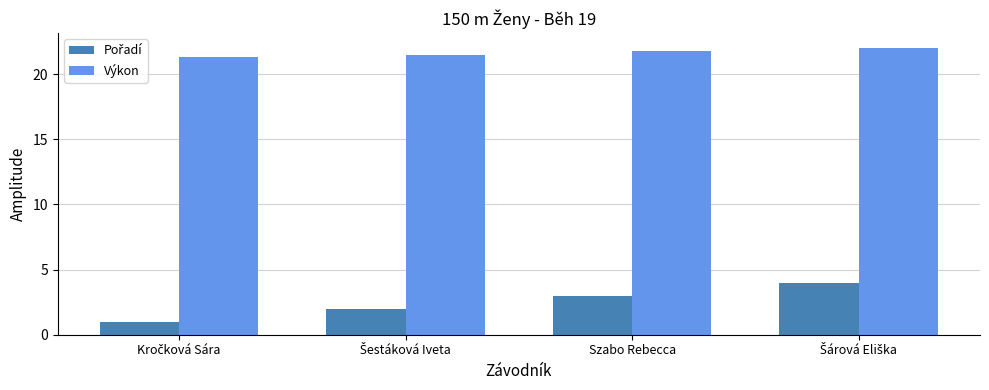

What is the greatest value displayed?

22.1